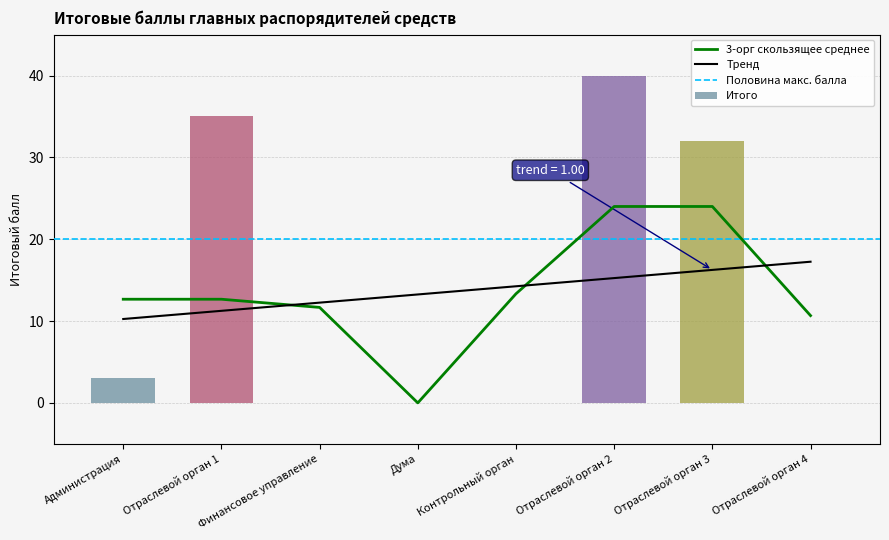

What is the sum of all values?

110